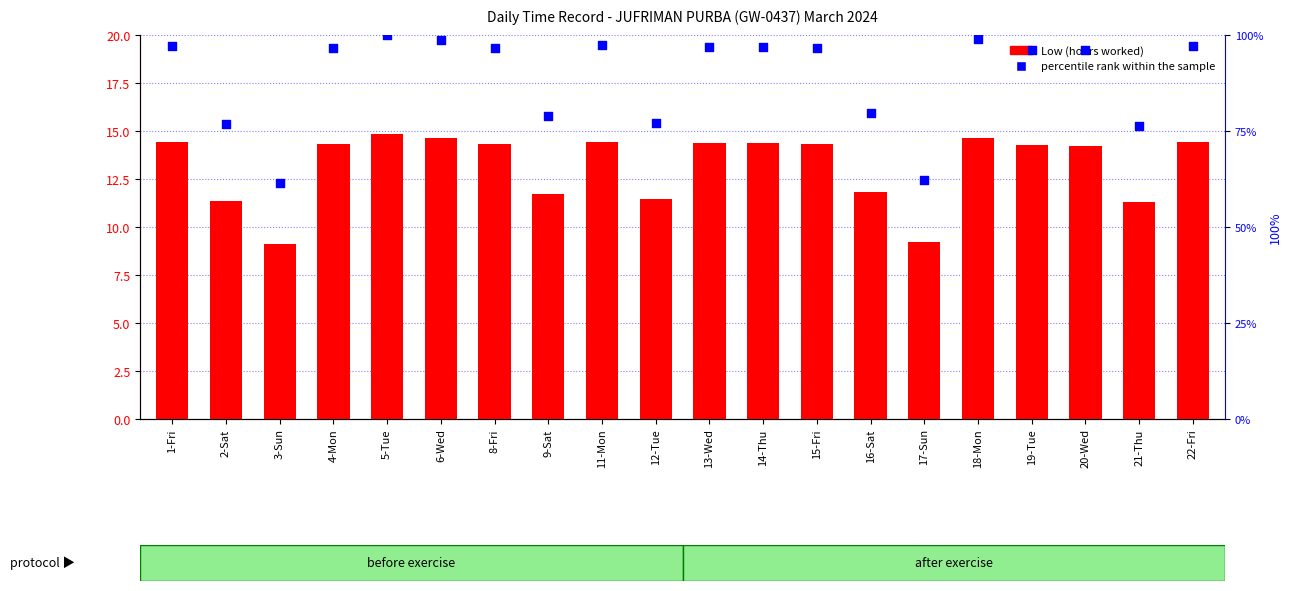

At which category is the sum across all series the highest?

5-Tue